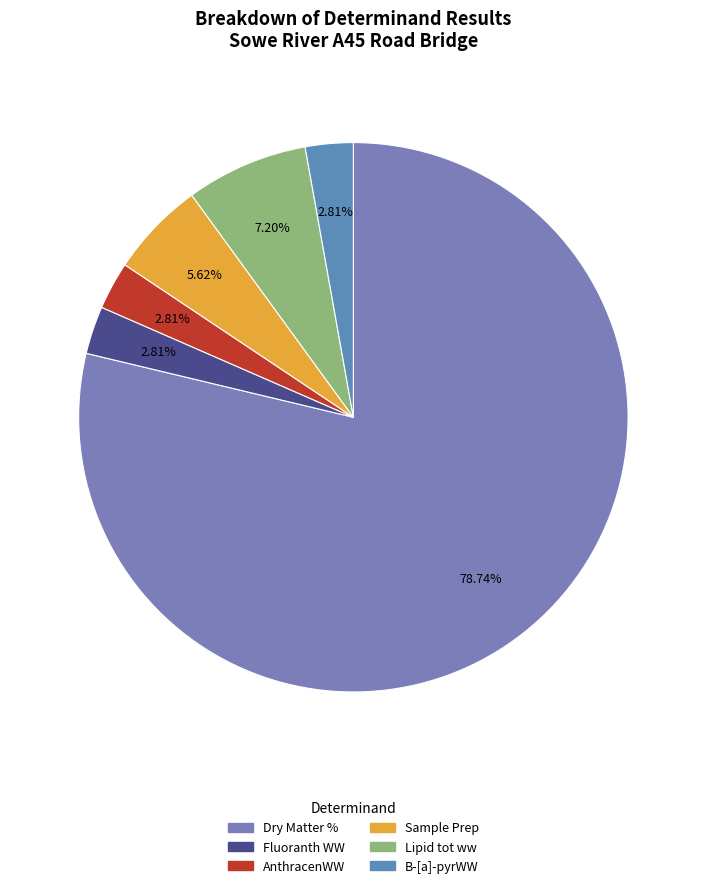

Which slice is the largest?

Dry Matter %